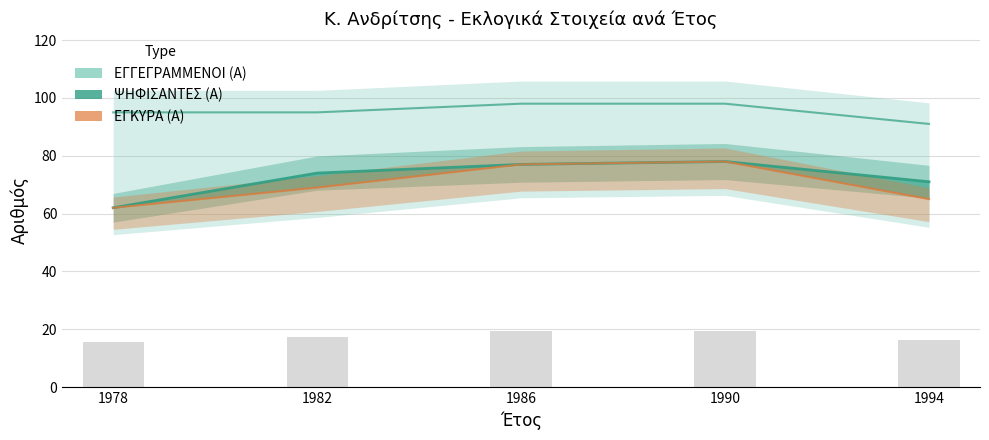

The ΨΗΦΙΣΑΝΤΕΣ (Α) series shows 38 at 1986. True or false?

False